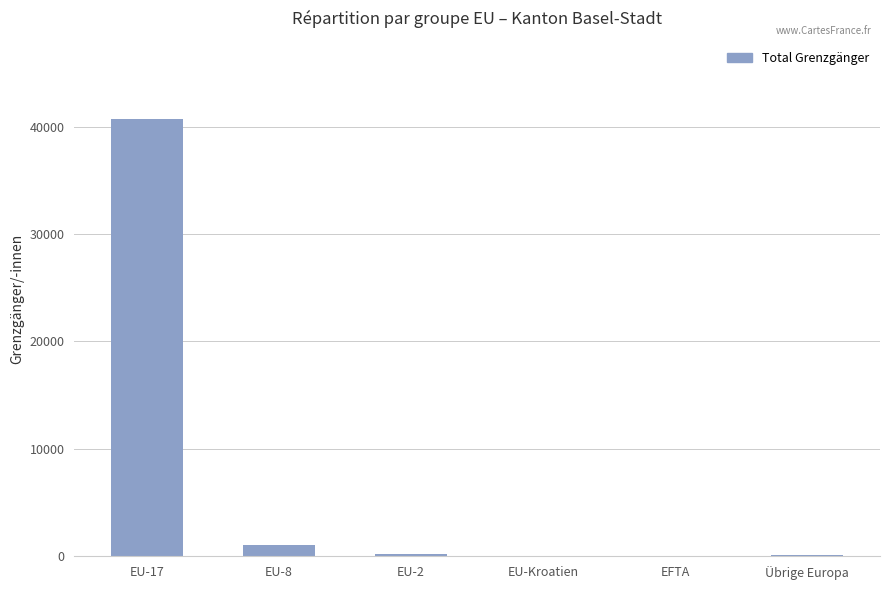

What is the sum of all values?

42113